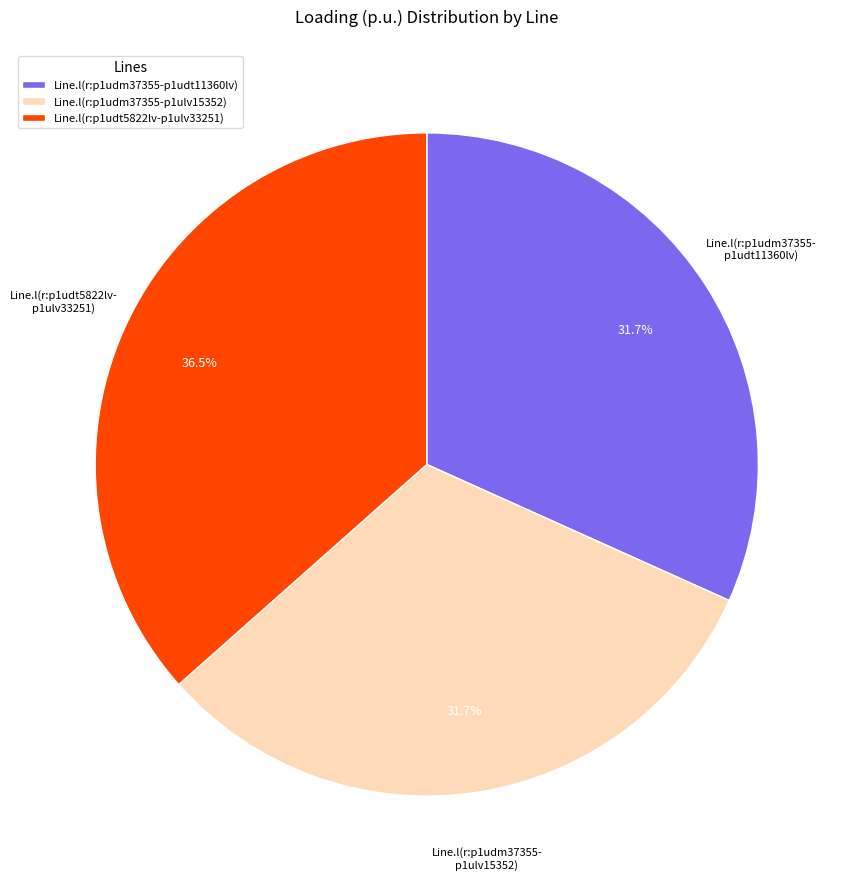

True or false: Line.l(r:p1udm37355-p1udt11360lv) accounts for 32% of the total.

True